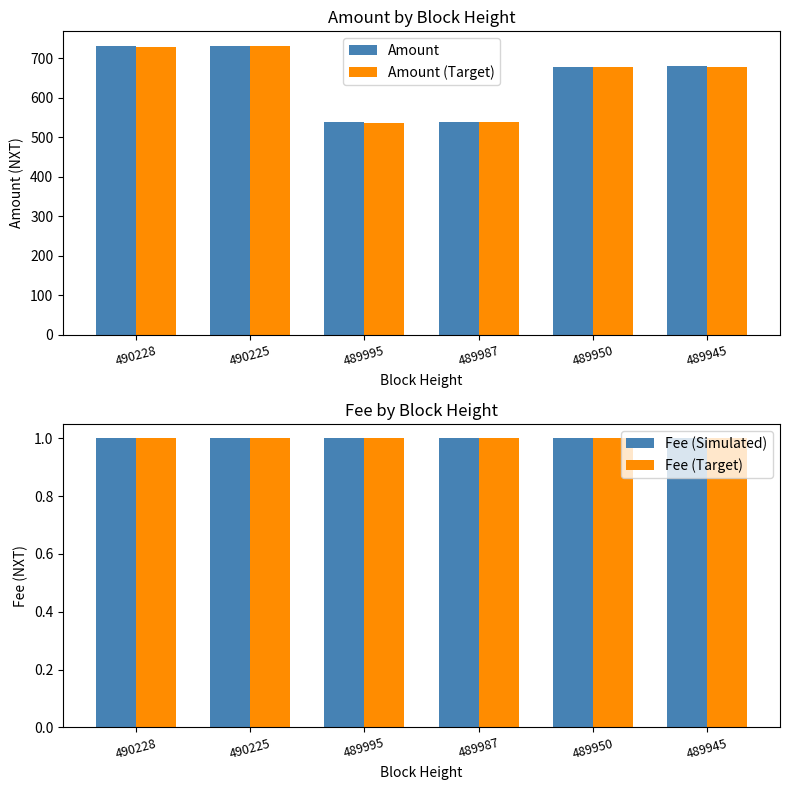

Reading left to right, list all the values displayed in this chart.

Amount: 730.9	731.9	538.2	539.2	678.8	679.8
Amount (Target): 729.9	730.9	537.2	538.2	677.8	678.8
Fee (Simulated): 1.0	1.0	1.0	1.0	1.0	1.0
Fee (Target): 1.0	1.0	1.0	1.0	1.0	1.0